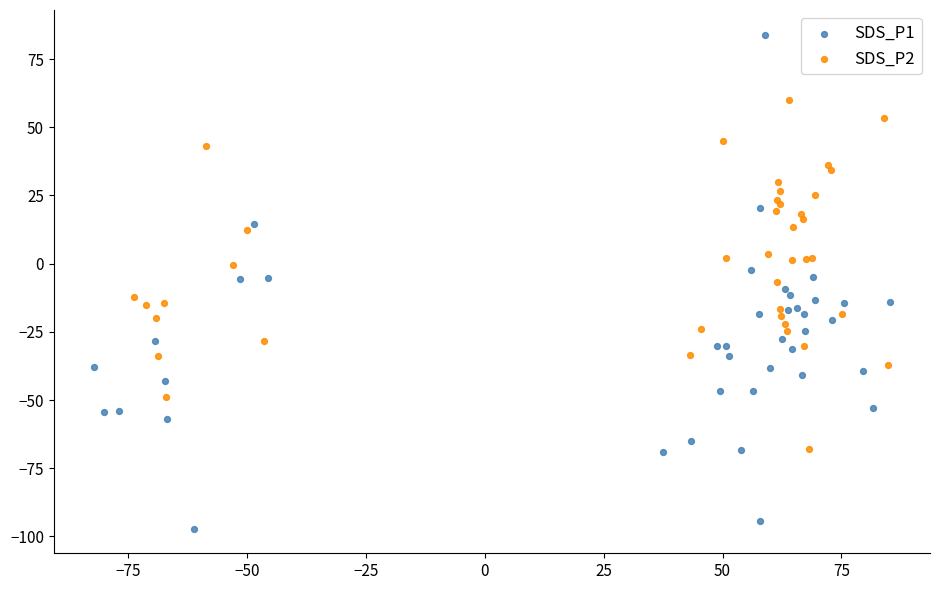

Which series reaches the minimum Y coordinate?

SDS_P1